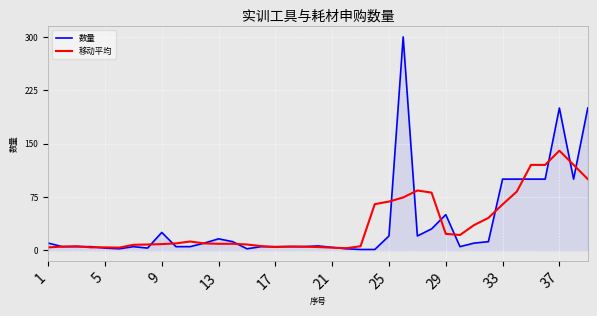

What is the maximum value for 移动平均?

140.0